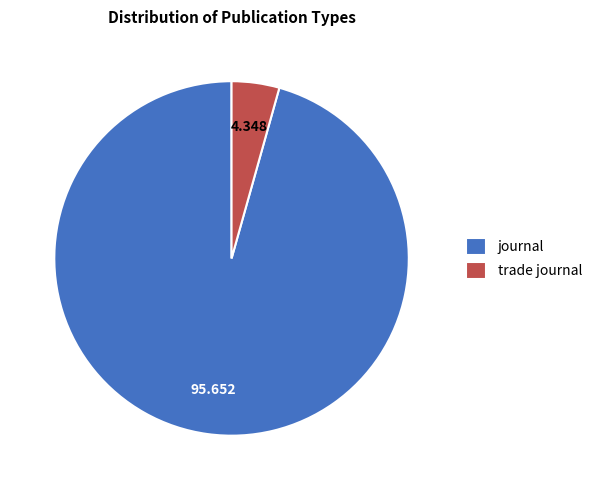

How many slices are in this pie chart?

2